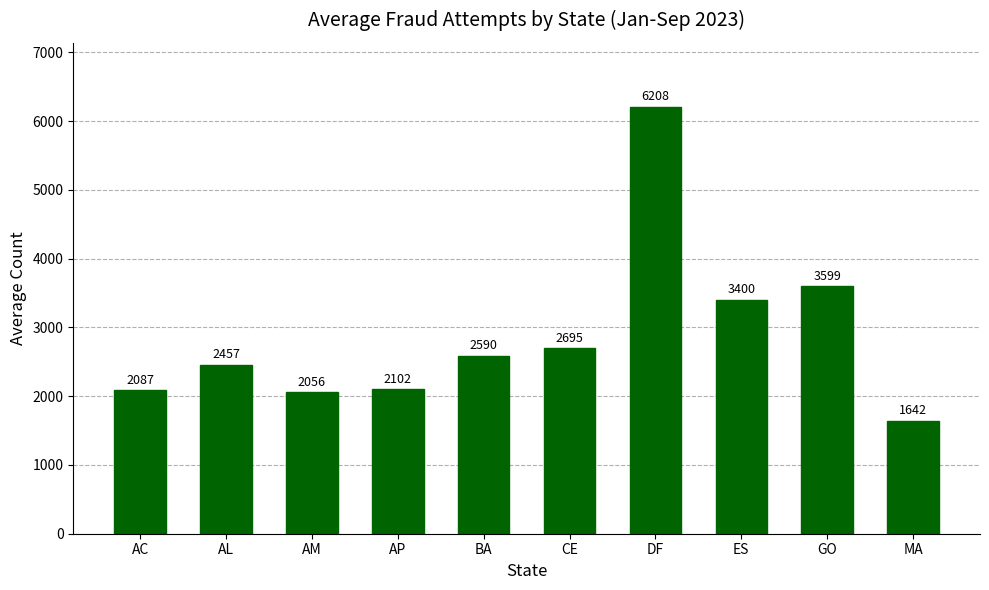

What is the change in value from AC to AL?

+369.4